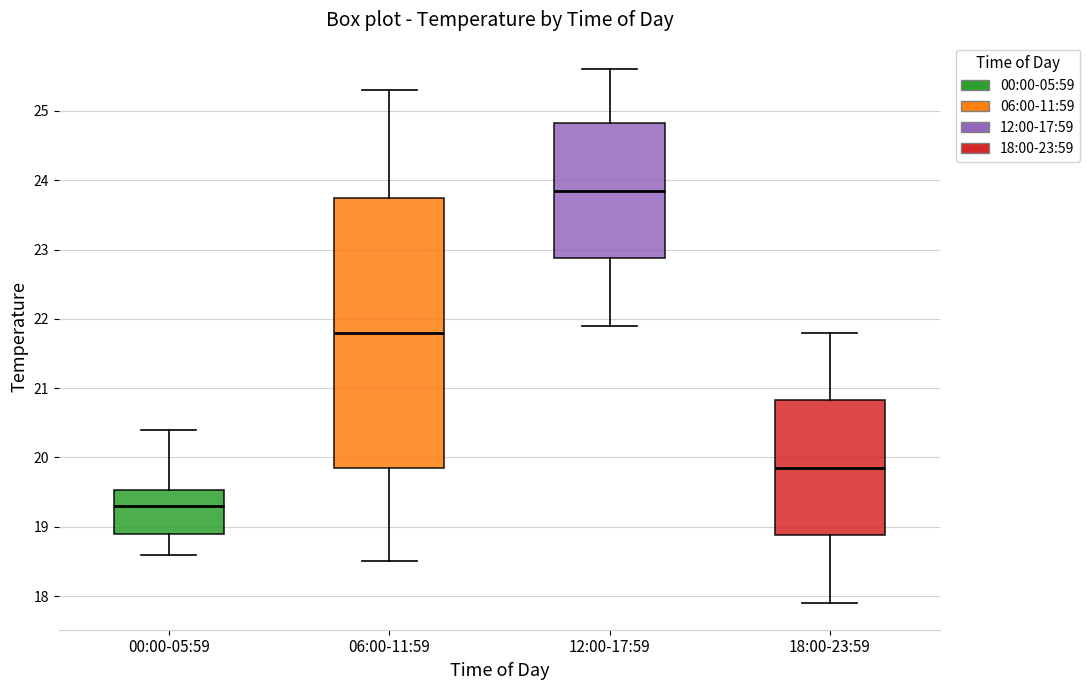

Which box's median line is the lowest?

00:00-05:59